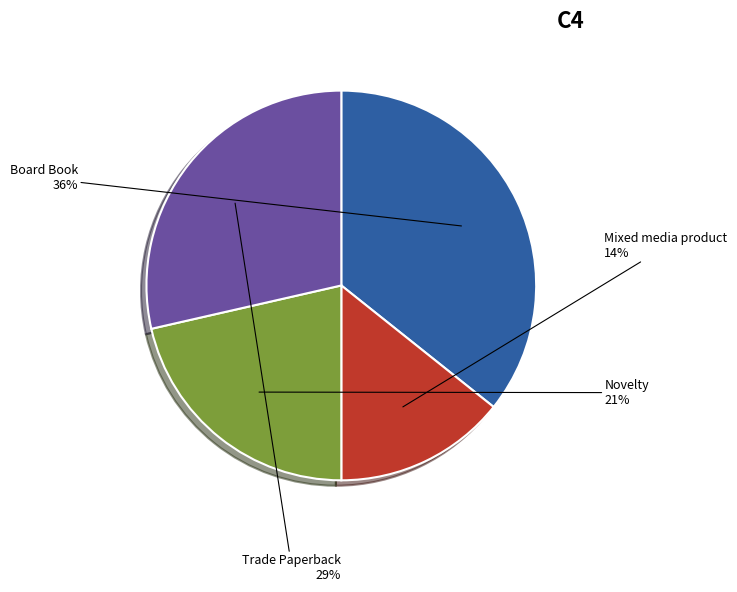

True or false: Trade Paperback accounts for 18% of the total.

False